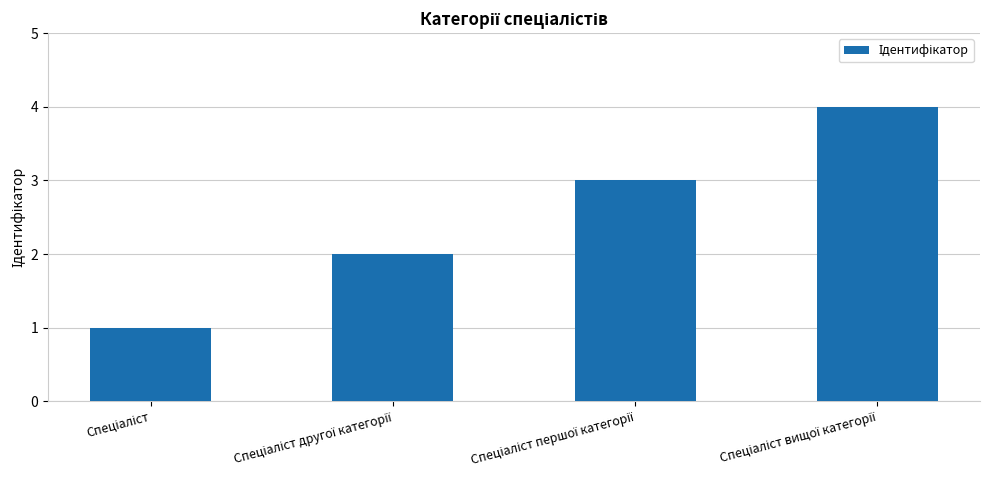

How many values are between 2 and 4?

3